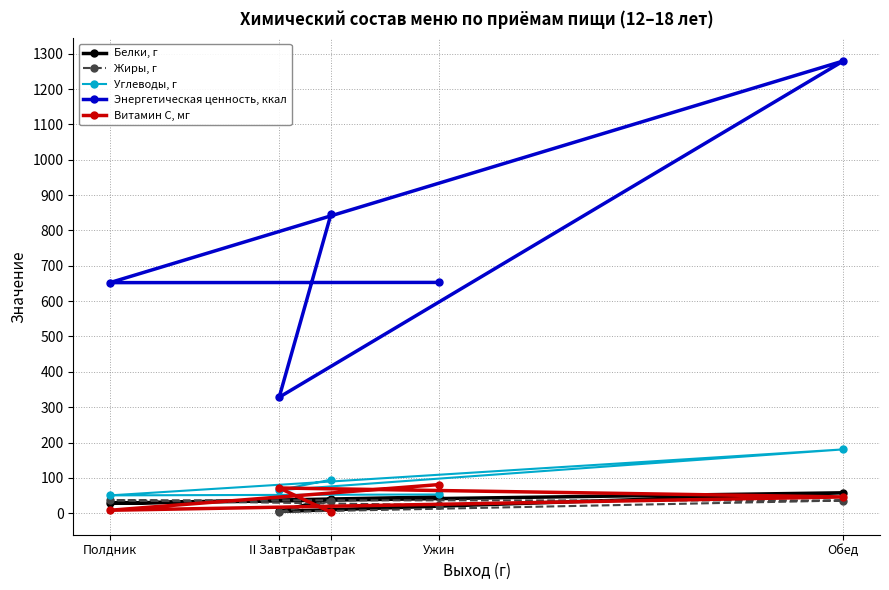

What is the lowest value of the Витамин С, мг series?

2.9